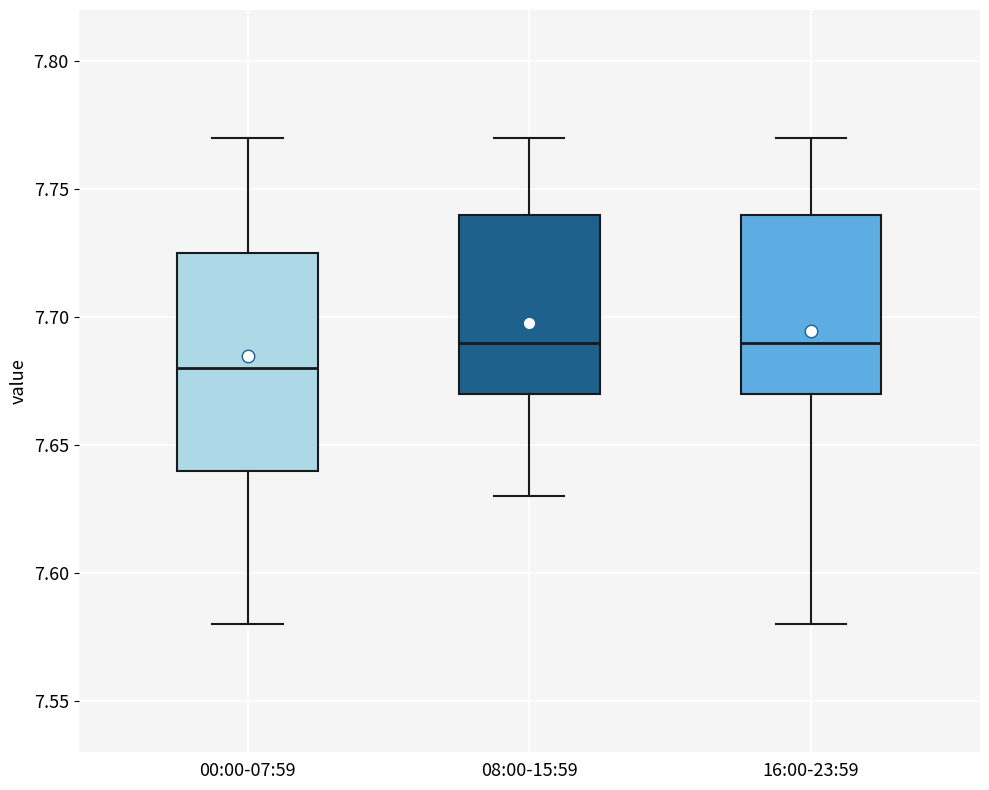

Which box's median line is the lowest?

00:00-07:59